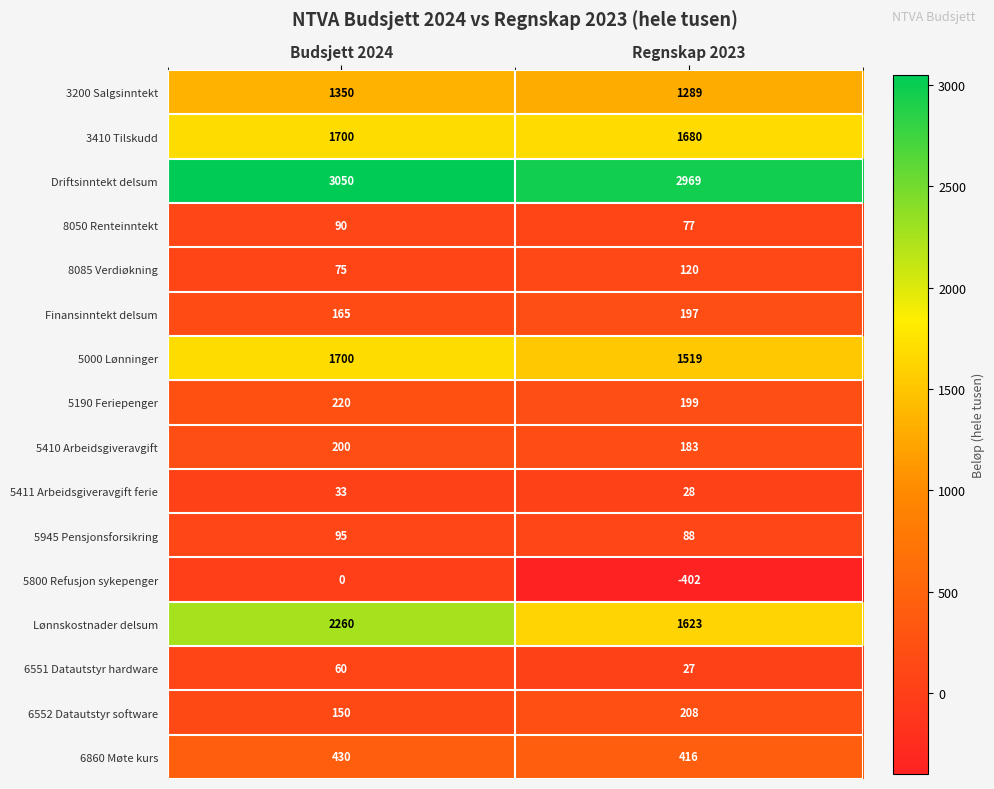

What is the difference between the maximum and minimum values in the Lønnskostnader delsum series?

637